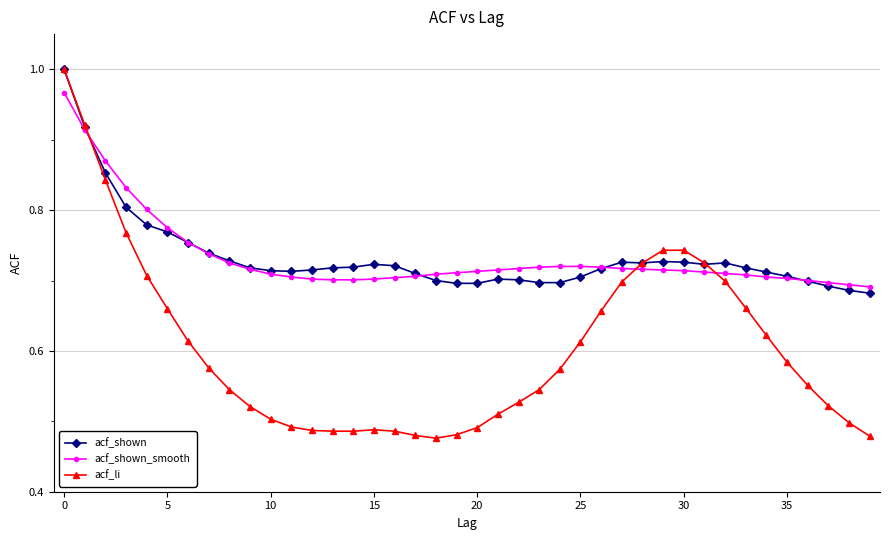

True or false: acf_shown has more than 2 points higher than both neighbors.

True